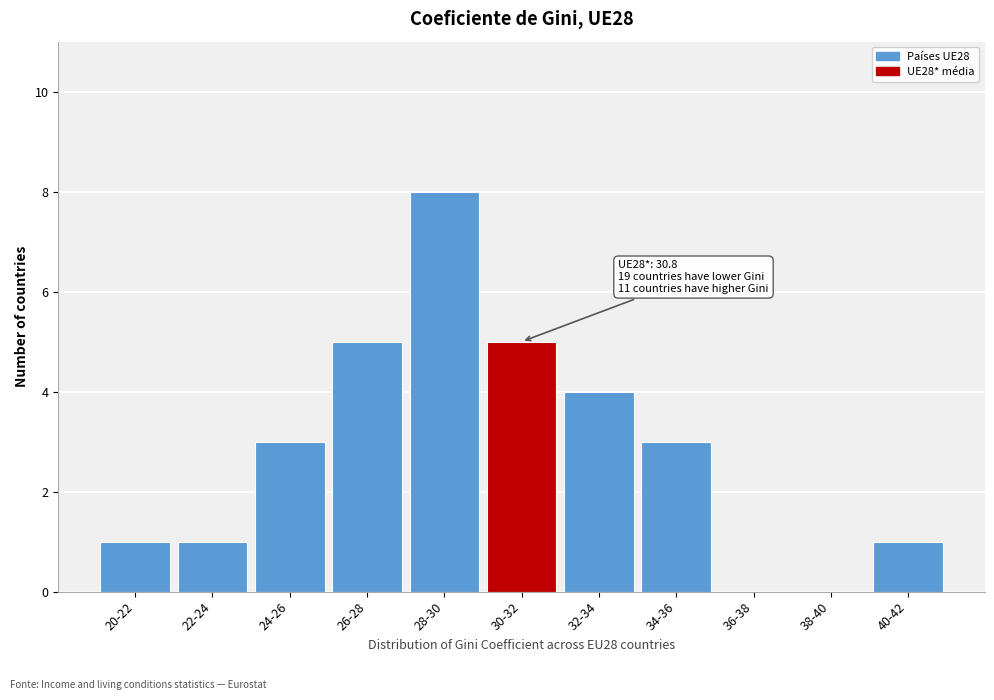

Reading right to left, extract all data points from this chart.

40-42=1	38-40=0	36-38=0	34-36=3	32-34=4	30-32=5	28-30=8	26-28=5	24-26=3	22-24=1	20-22=1